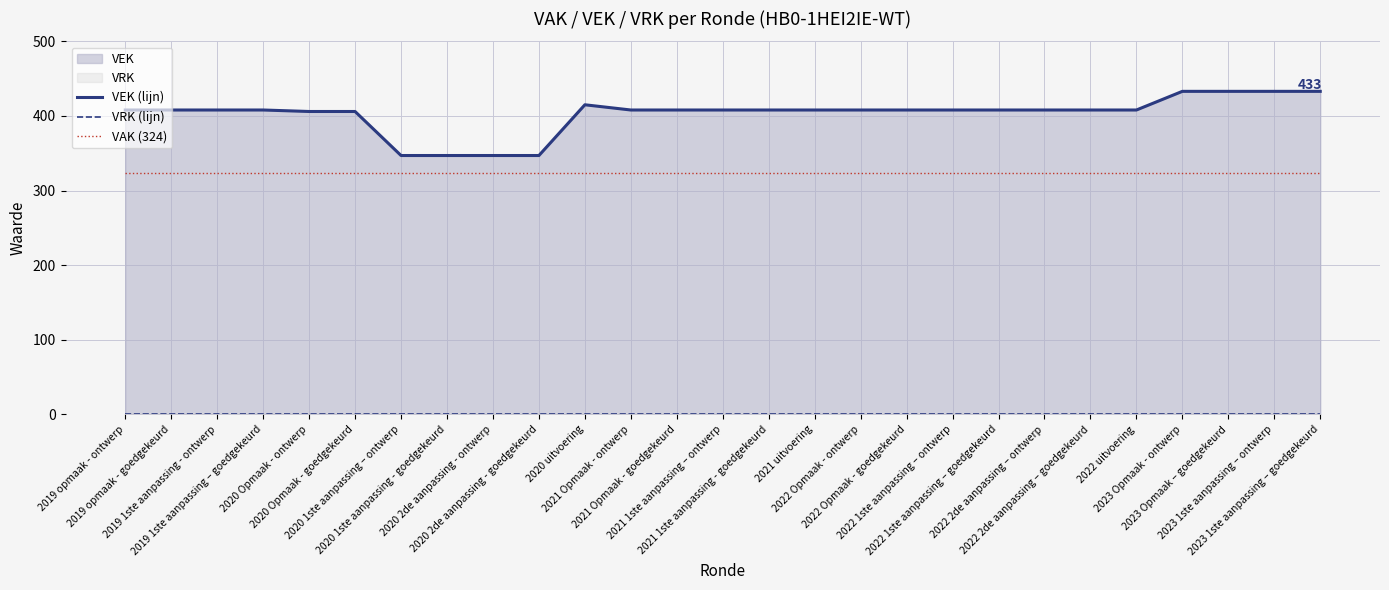

What value does the VAK (324) series have at 2023 1ste aanpassing – goedgekeurd?

324